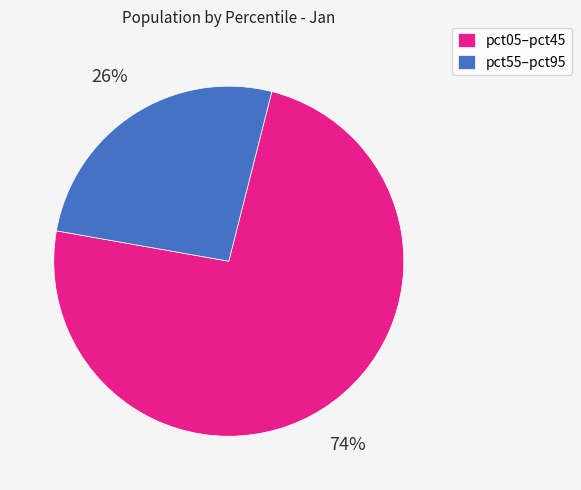

To the nearest percent, what portion does pct55–pct95 represent?

26%